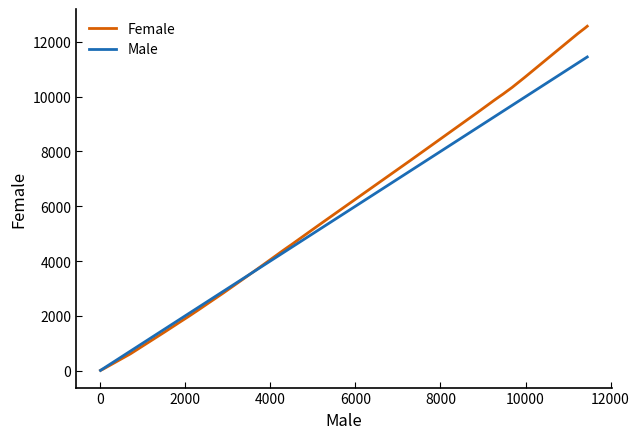

Rank the series by their maximum value, from highest to lowest.

Female, Male